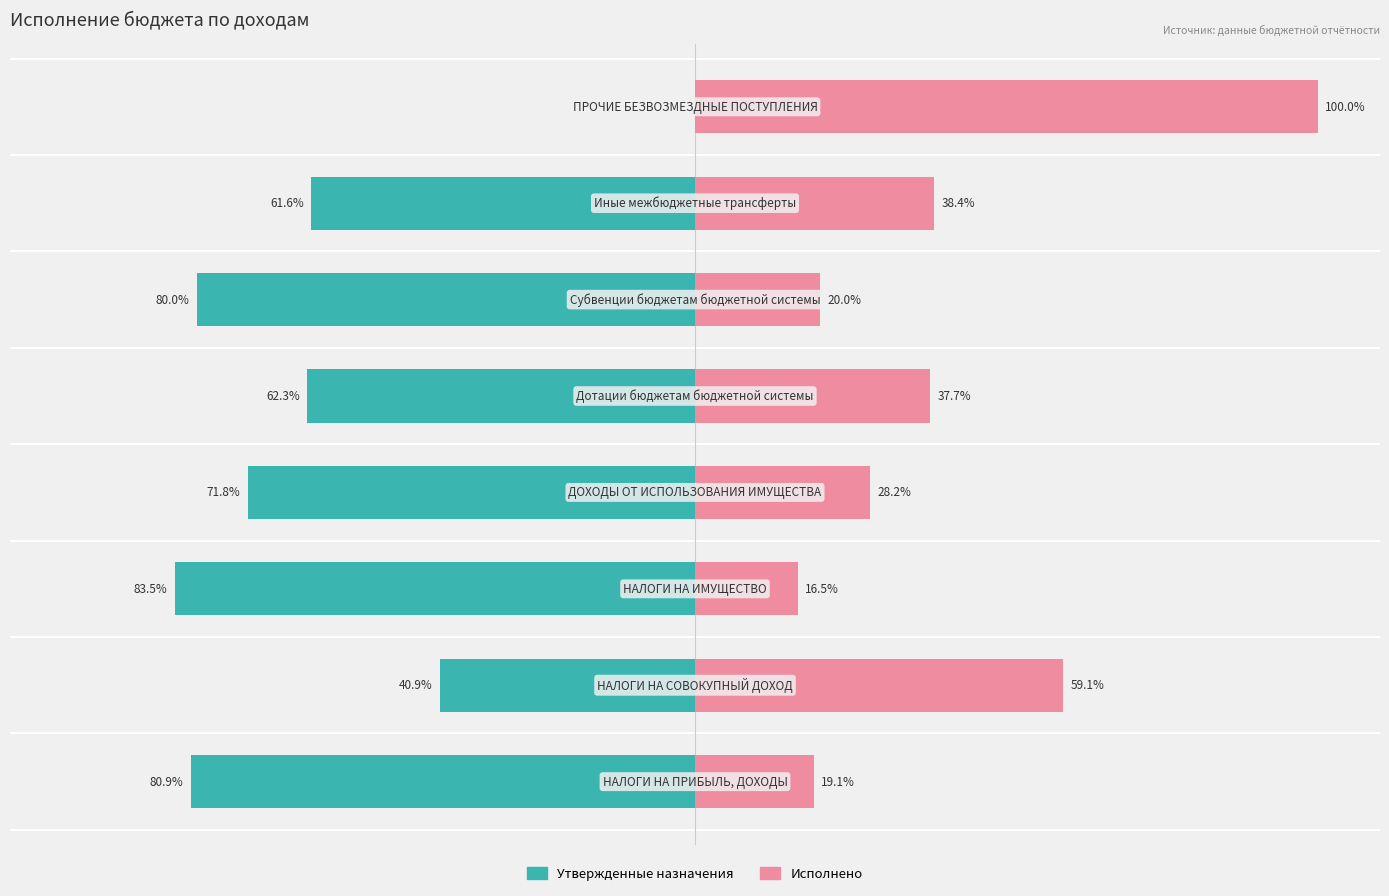

What is the value of the Исполнено bar at the 8th from the left?

100.0